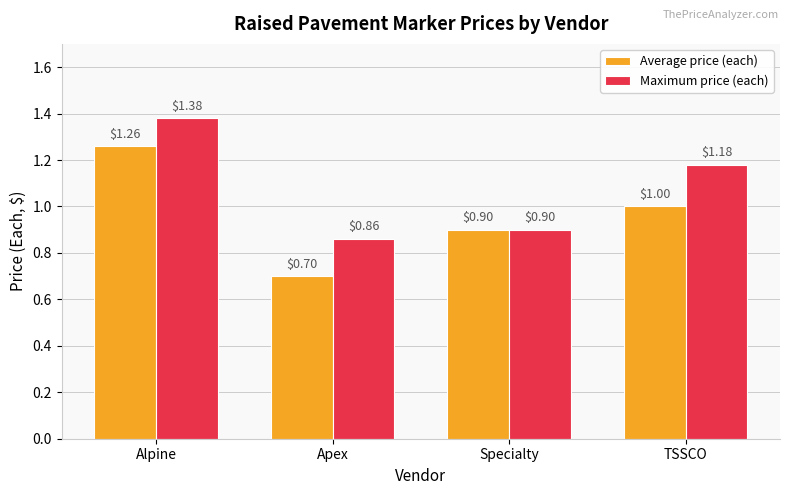

What is the minimum value shown in the chart?

0.7